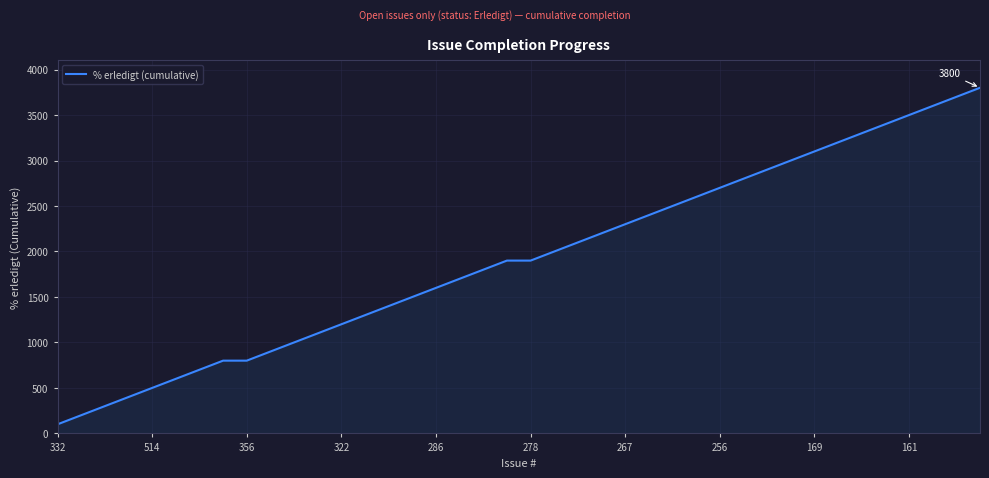

Reading left to right, list all the values displayed in this chart.

100	200	300	400	500	600	700	800	800	900	1000	1100	1200	1300	1400	1500	1600	1700	1800	1900	1900	2000	2100	2200	2300	2400	2500	2600	2700	2800	2900	3000	3100	3200	3300	3400	3500	3600	3700	3800